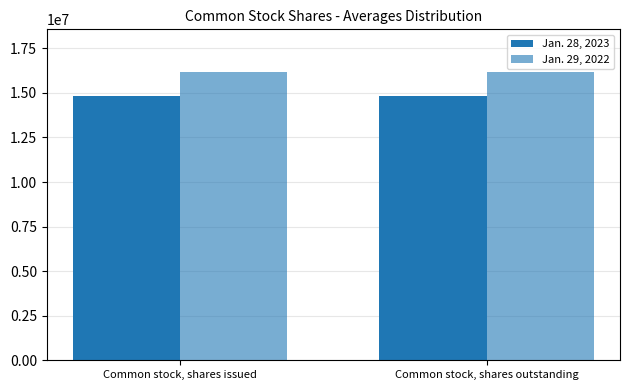

What is the sum of the Jan. 28, 2023 values at Common stock, shares issued and Common stock, shares outstanding?

29604676